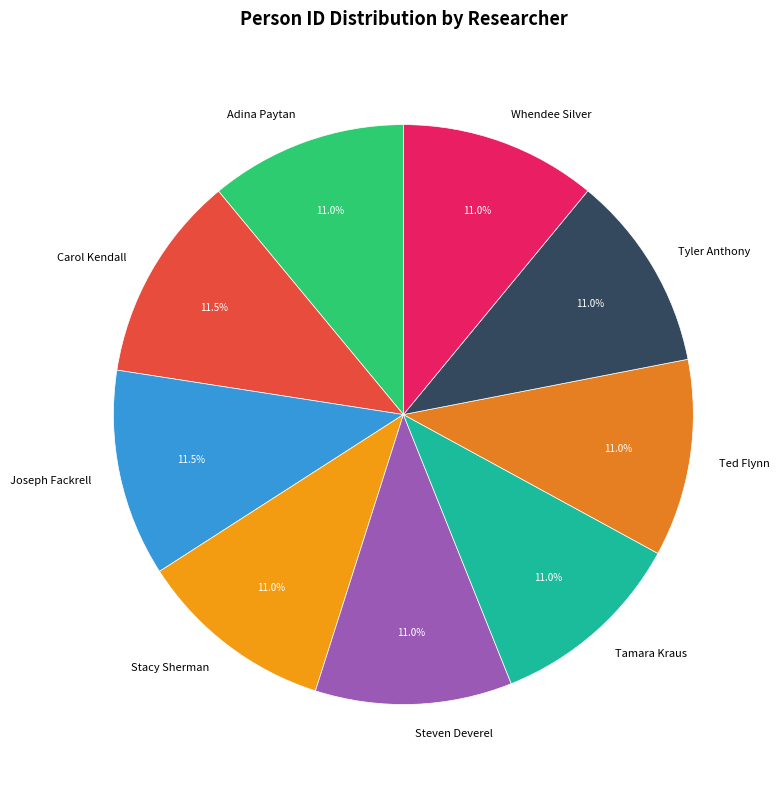

What is the ratio of the value at Ted Flynn to the value at Adina Paytan?

1.0